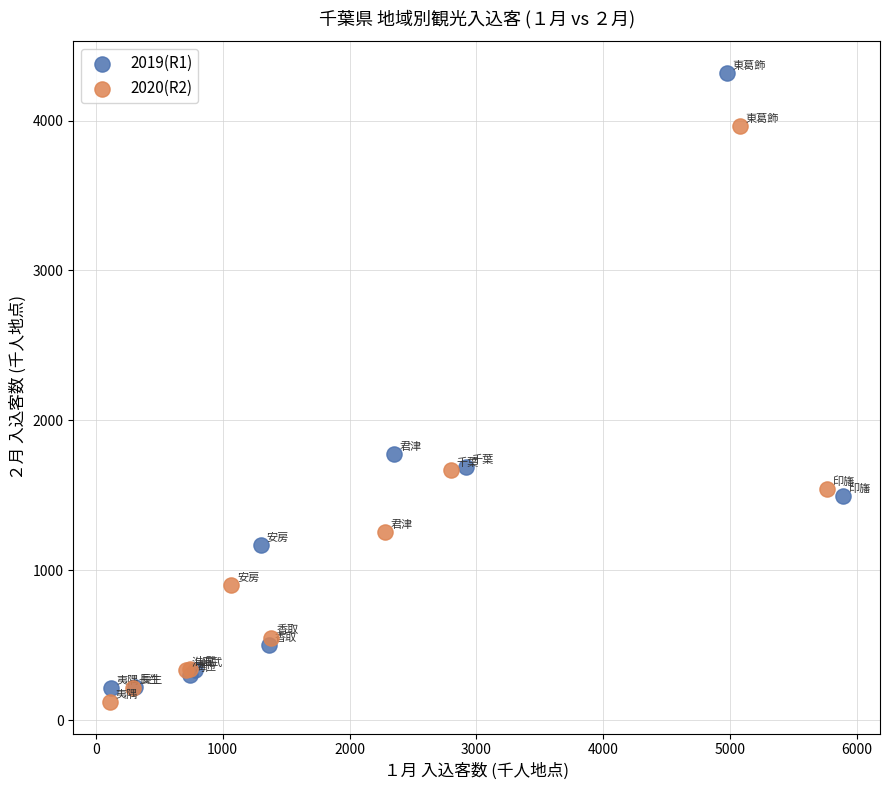

Which series has the largest Y range (max minus min)?

2019(R1)